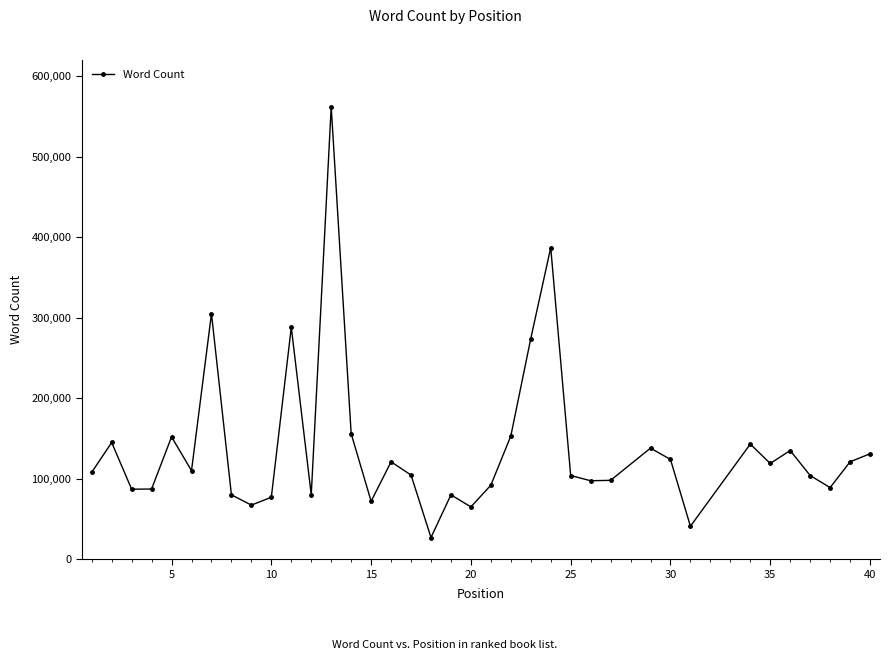

What is the value of the 22nd point from the left?

153000